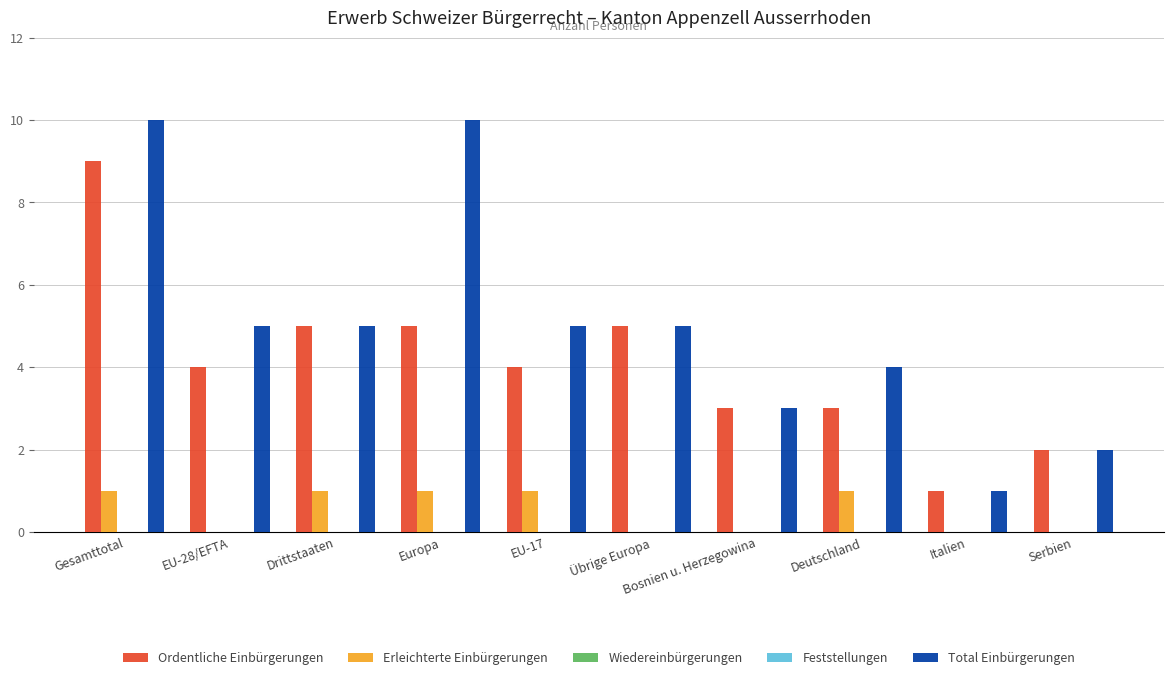

Reading right to left, extract all data points from this chart.

Ordentliche Einbürgerungen: 2	1	3	3	5	4	5	5	4	9
Erleichterte Einbürgerungen: 0	0	1	0	0	1	1	1	0	1
Wiedereinbürgerungen: 0	0	0	0	0	0	0	0	0	0
Feststellungen: 0	0	0	0	0	0	0	0	0	0
Total Einbürgerungen: 2	1	4	3	5	5	10	5	5	10